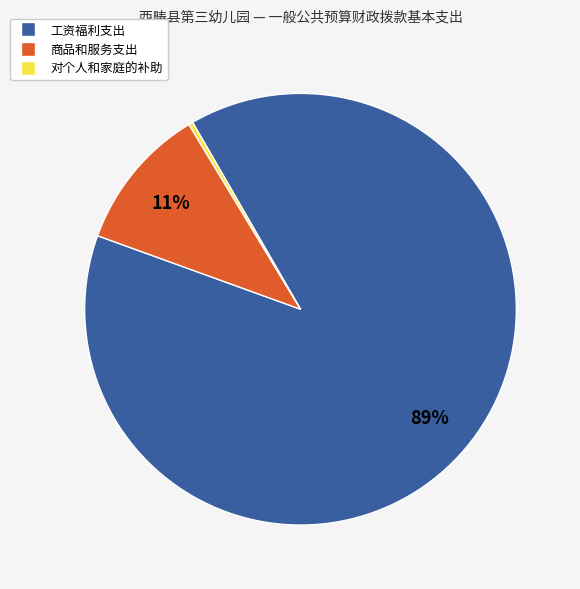

Count the number of slices in the pie.

3